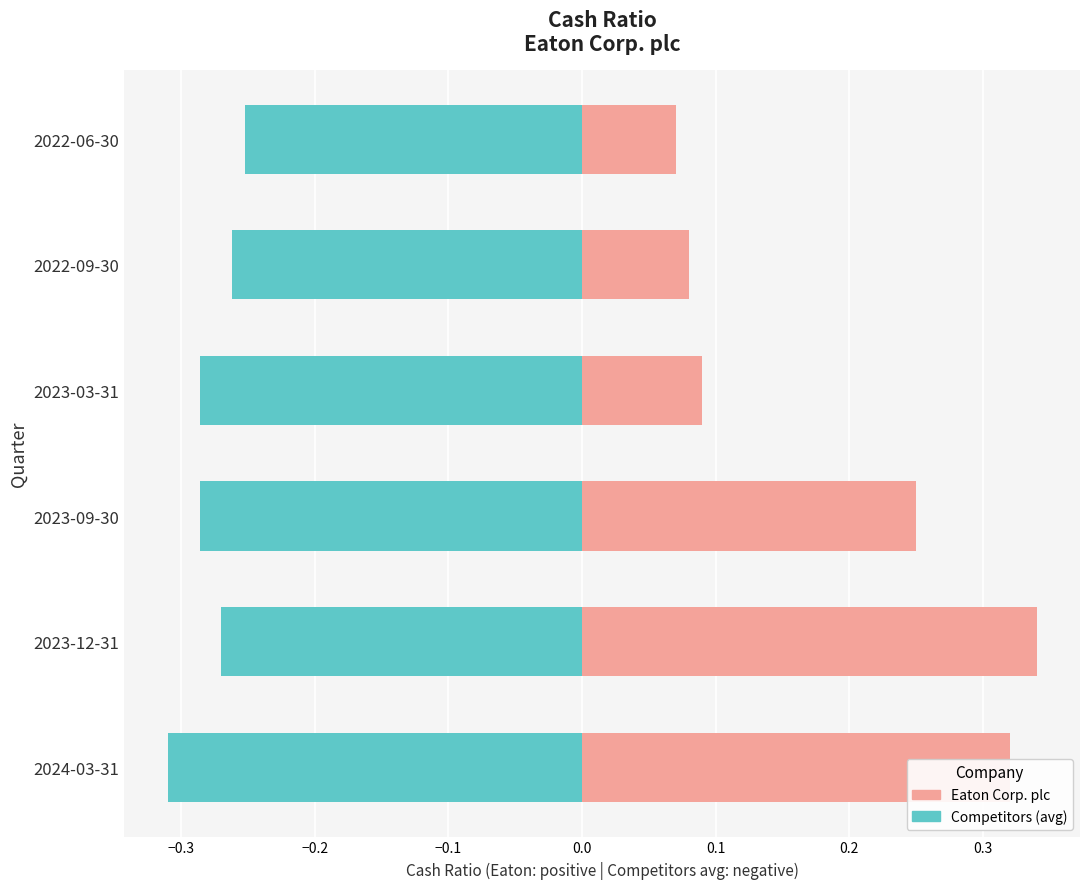

Which series changed the most between 2023-09-30 and 2023-03-31?

Eaton Corp. plc